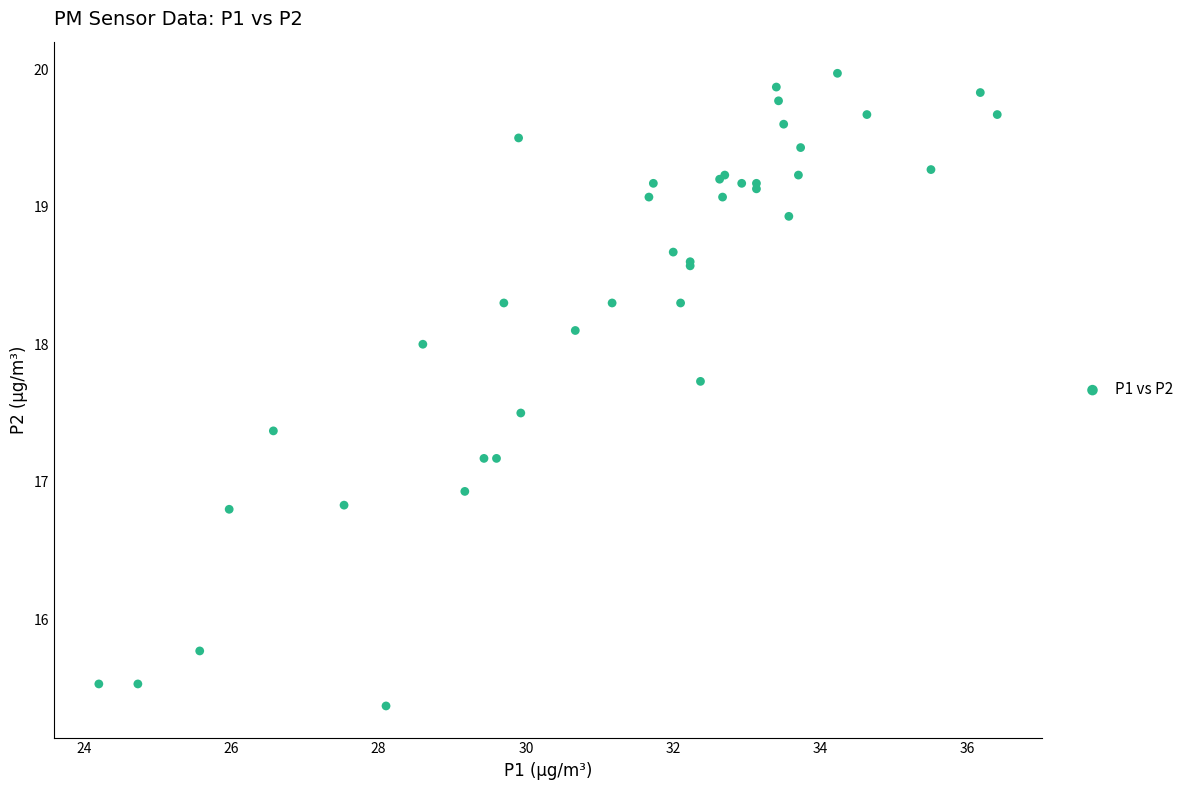

What Y value in the scatter plot is closest to 17?

16.9